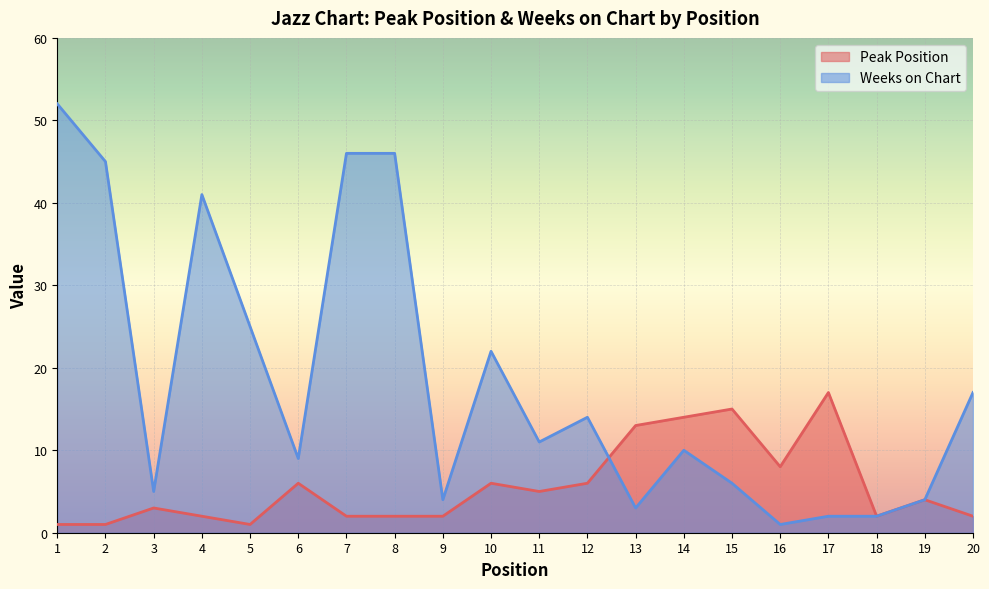

Reading left to right, what are all the values shown in this chart?

Peak Position: 1=1	2=1	3=3	4=2	5=1	6=6	7=2	8=2	9=2	10=6	11=5	12=6	13=13	14=14	15=15	16=8	17=17	18=2	19=4	20=2
Weeks on Chart: 1=52	2=45	3=5	4=41	5=25	6=9	7=46	8=46	9=4	10=22	11=11	12=14	13=3	14=10	15=6	16=1	17=2	18=2	19=4	20=17